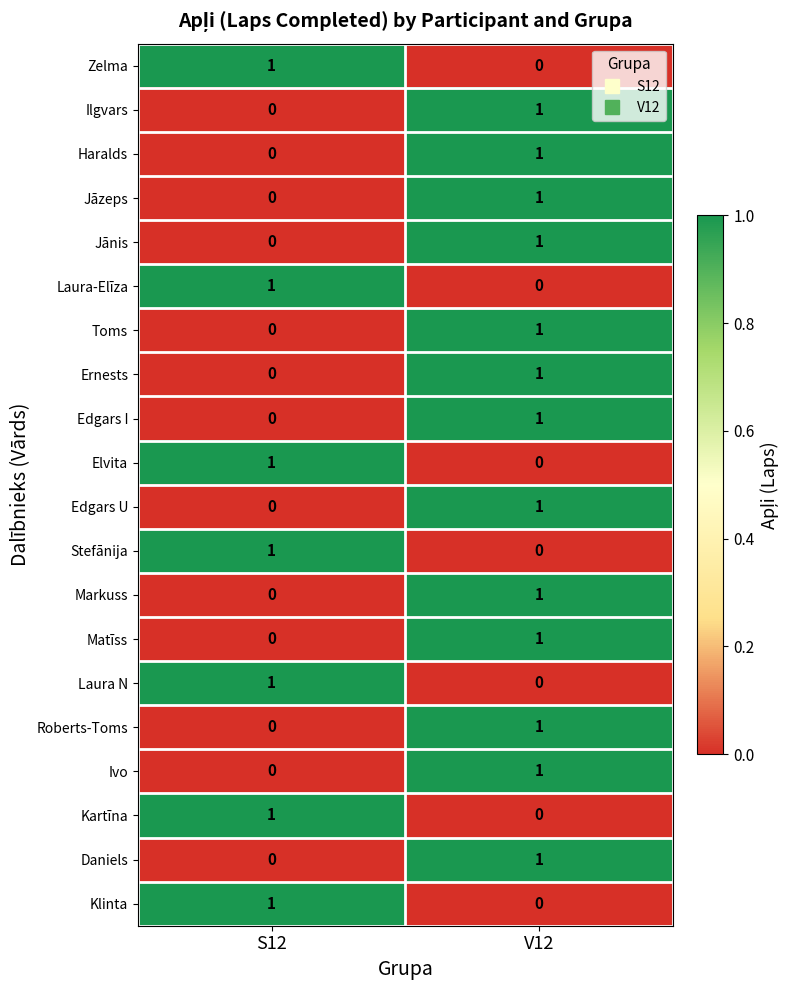

At which category is the sum across all series the highest?

V12